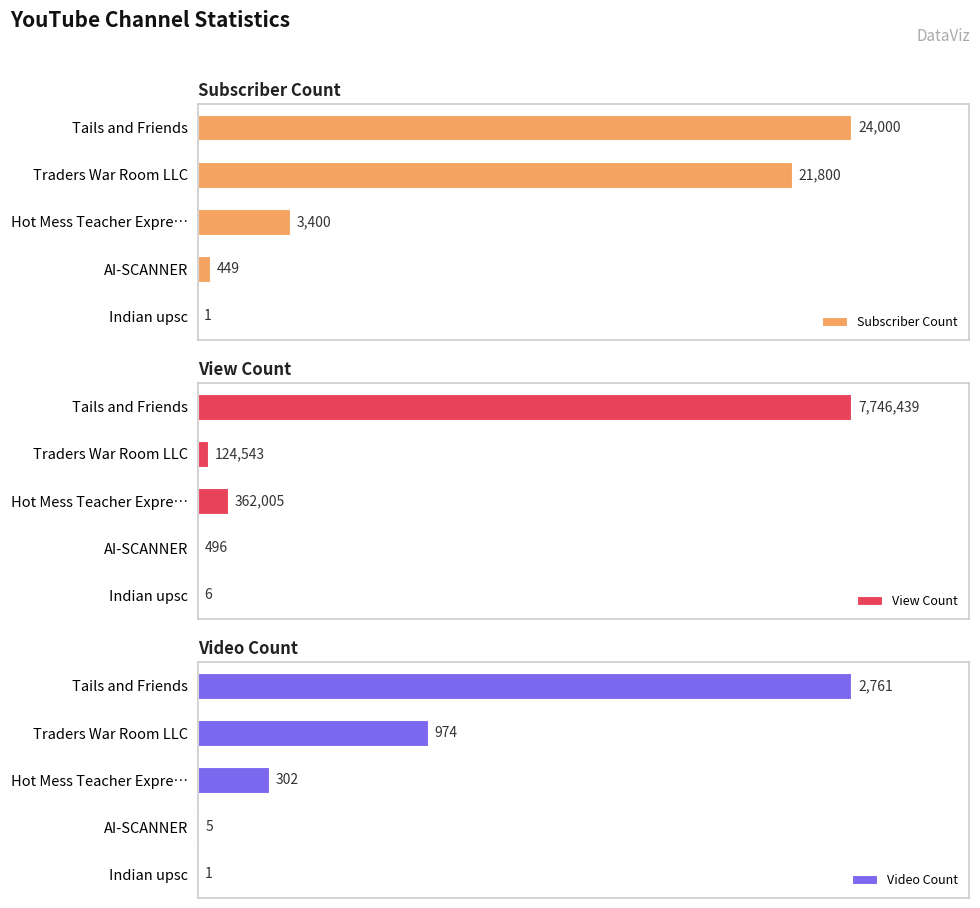

What is the highest value of the Video Count series?

2761